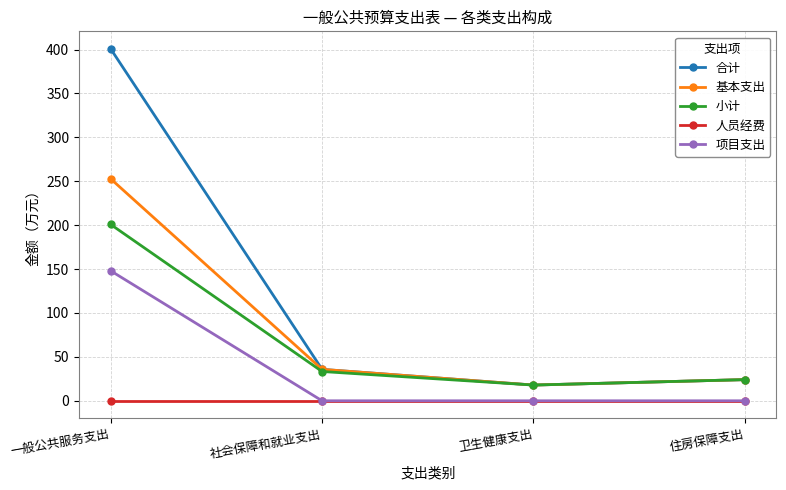

How many values in the 基本支出 series are below 35?

2